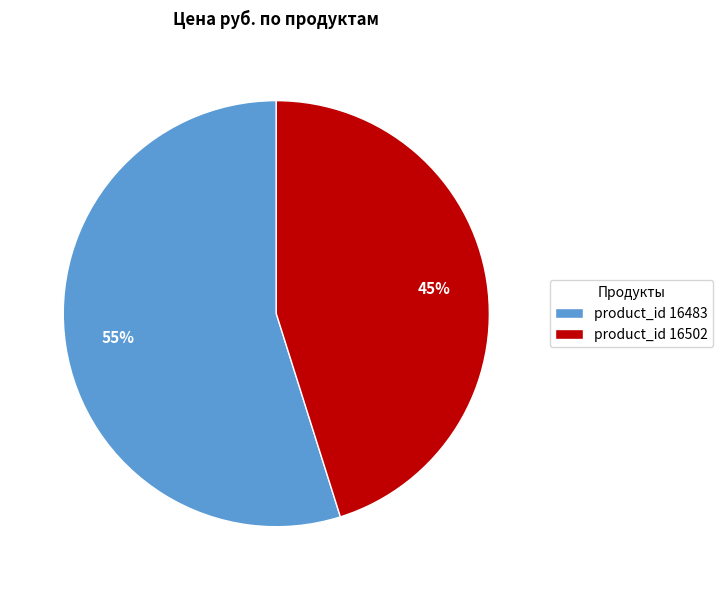

To the nearest percent, what portion does product_id 16483 represent?

55%